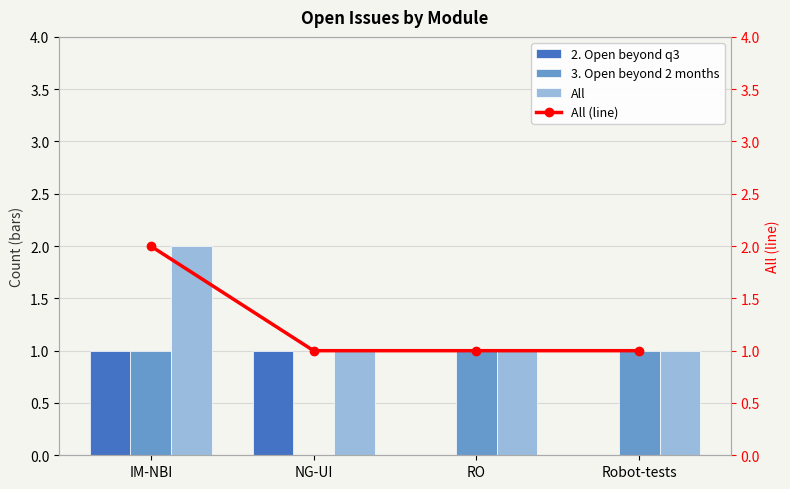

What is the average value of the All (line) series?

1